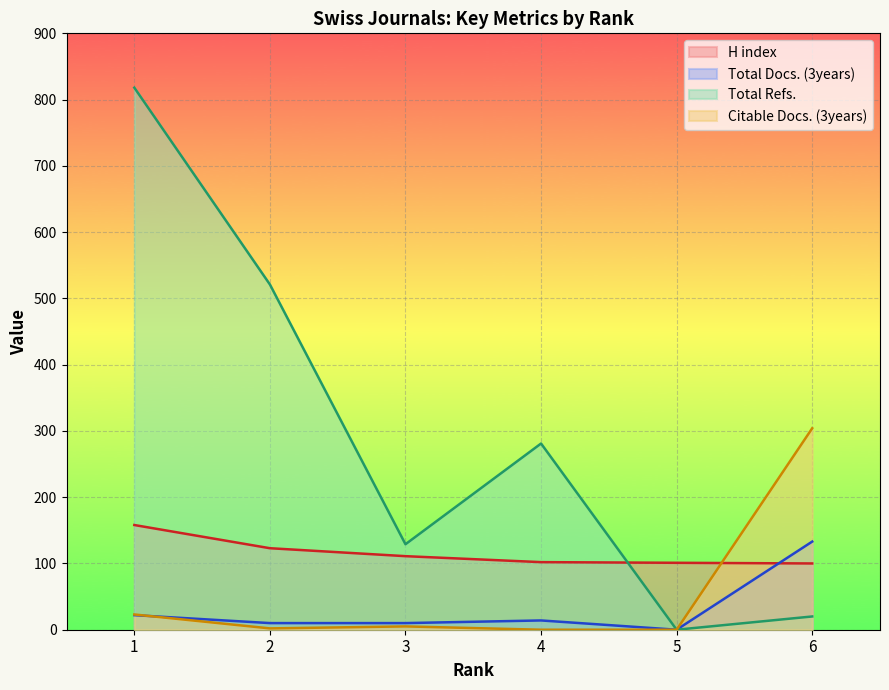

What is the difference between the maximum and second lowest values in the Citable Docs. (3years) series?

304